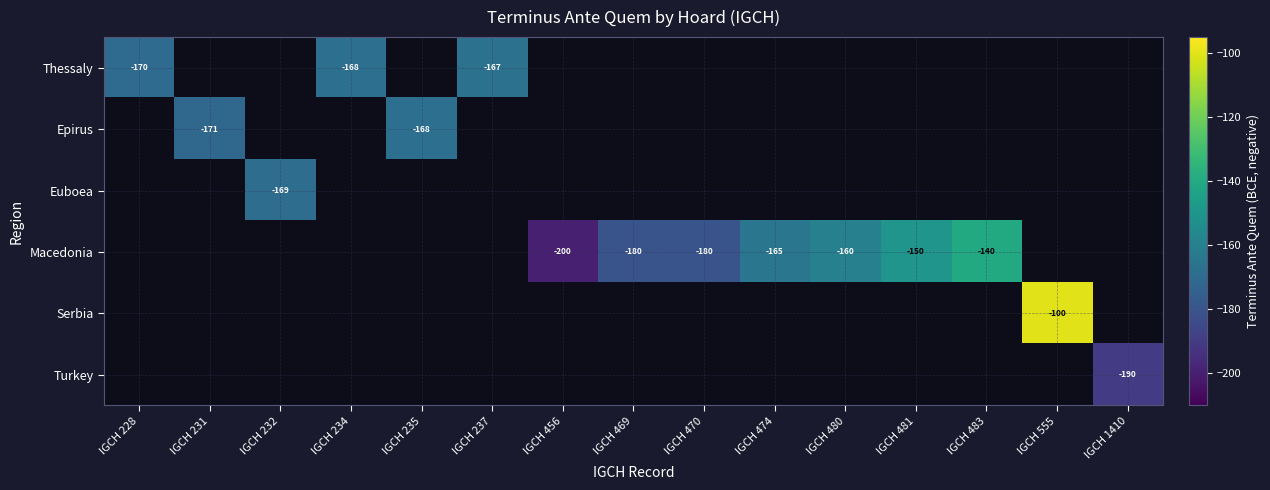

At which category does the chart reach its peak across all series?

IGCH 555